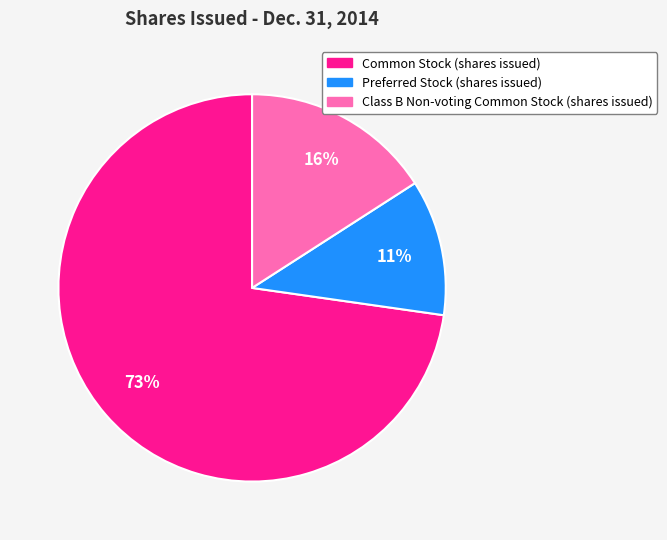

To the nearest percent, what portion does Class B Non-voting Common Stock (shares issued) represent?

16%